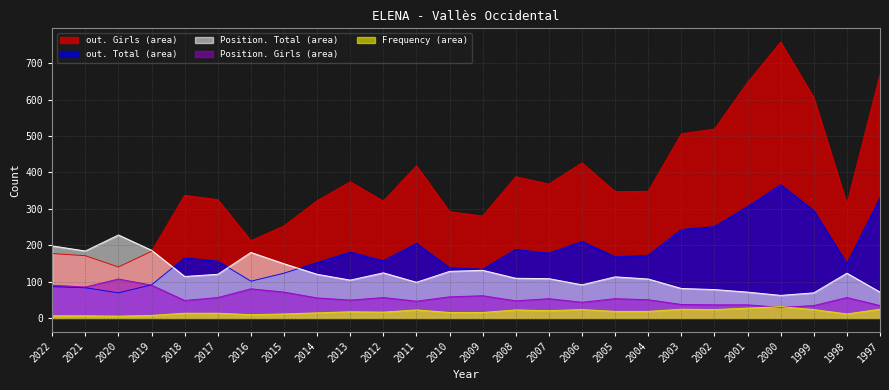

What is the difference between the Position. Girls values at 2009 and 2005?

8